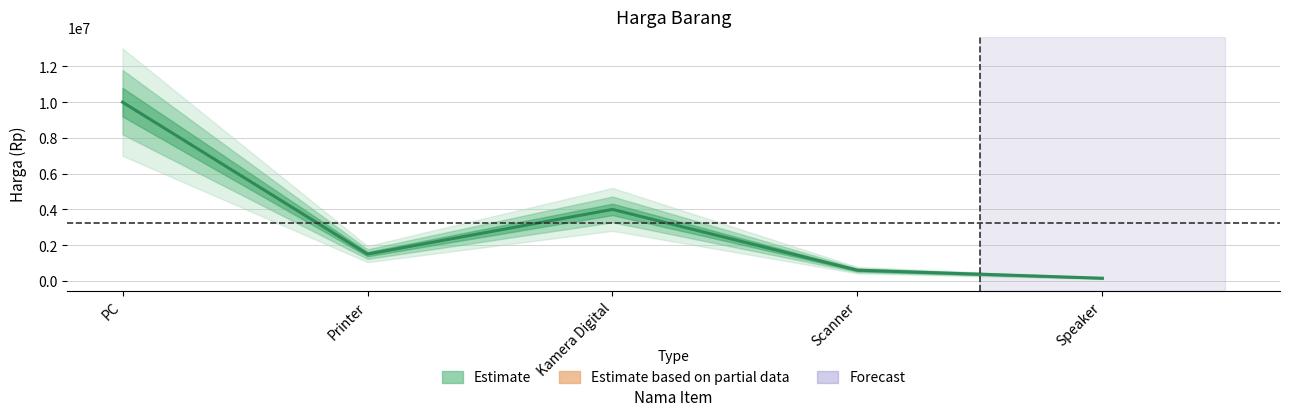

What is the change in value from Printer to Speaker?

-1350000